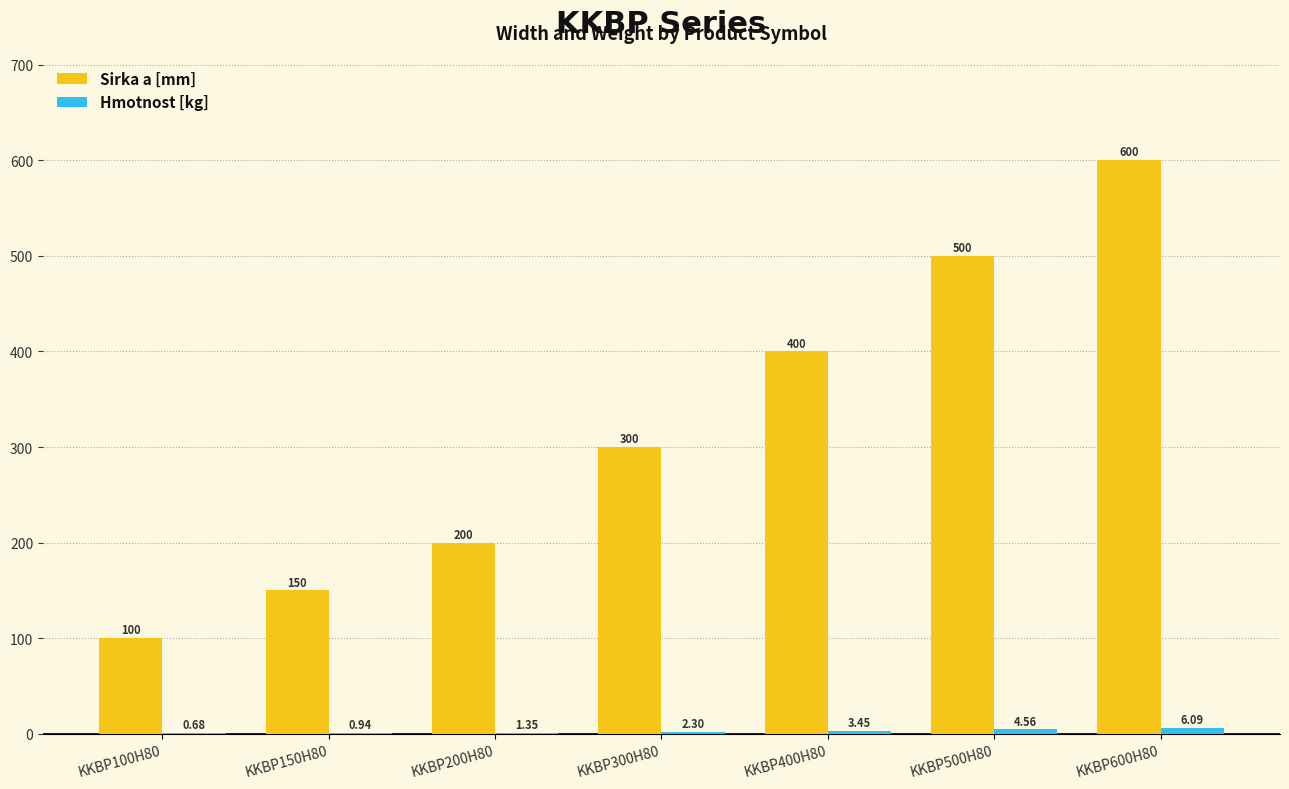

What is the sum of the Sirka a [mm] values at KKBP200H80 and KKBP400H80?

600.0